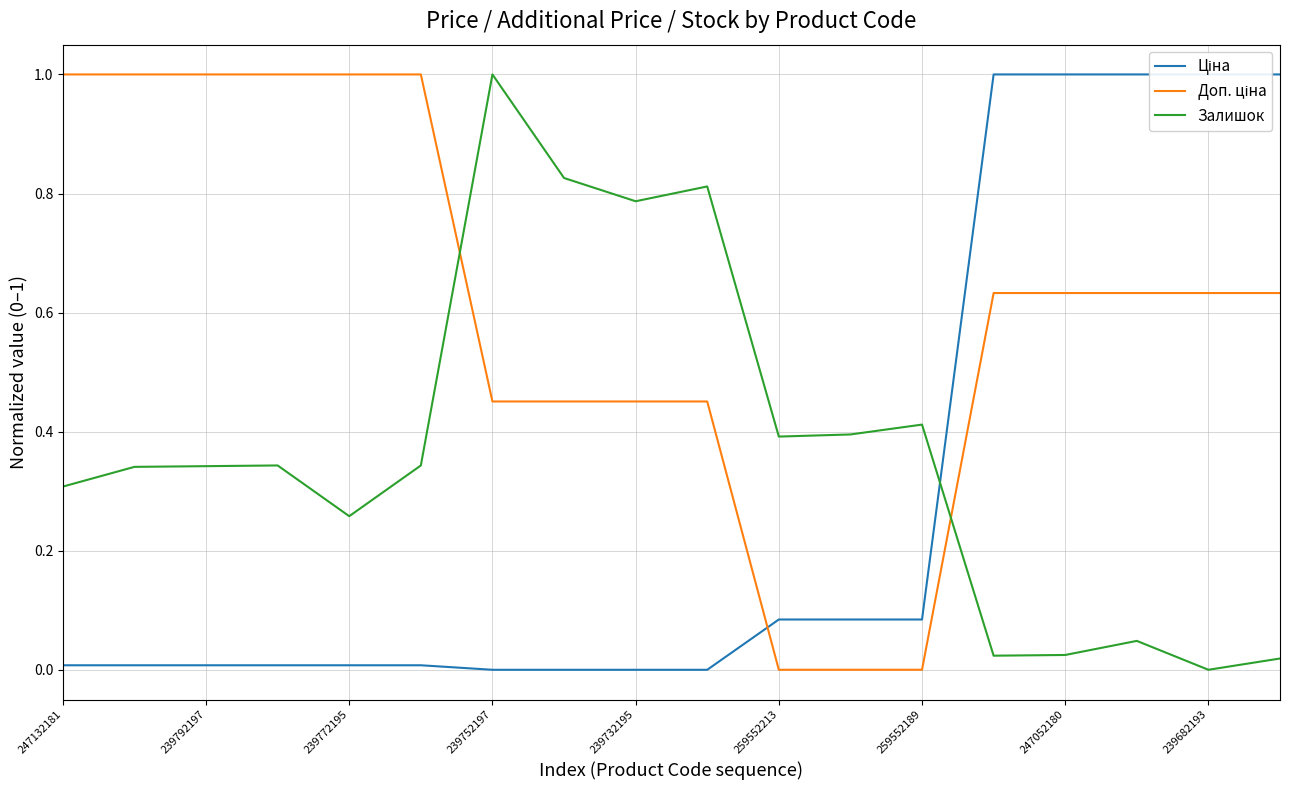

At which category does the chart reach its peak across all series?

13